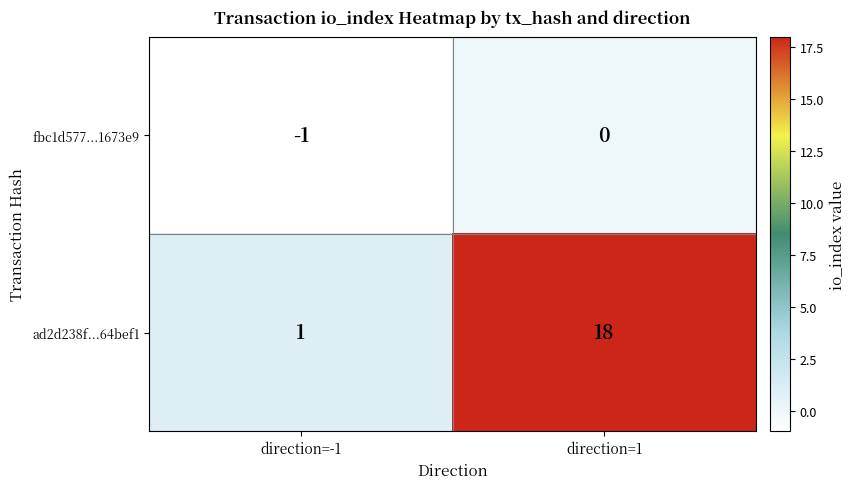

What is the difference between the maximum and minimum values in the ad2d238f...64bef1 series?

17